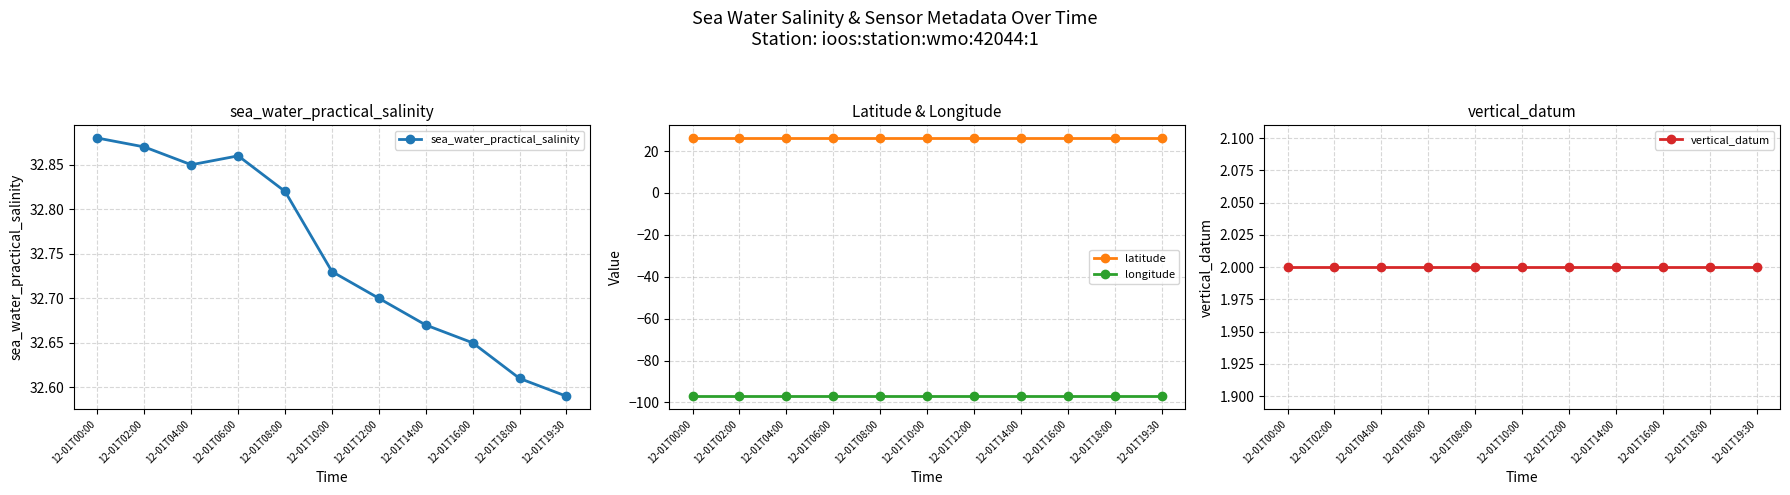

What is the difference between the second highest and minimum values in the sea_water_practical_salinity series?

0.3